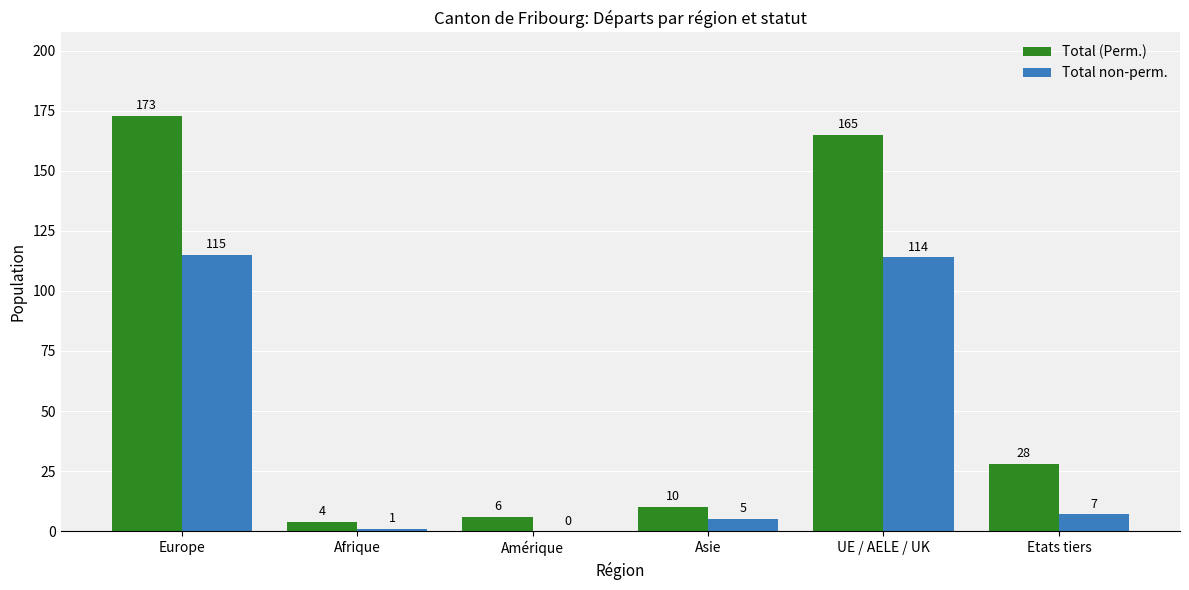

How many groups of bars are there?

6